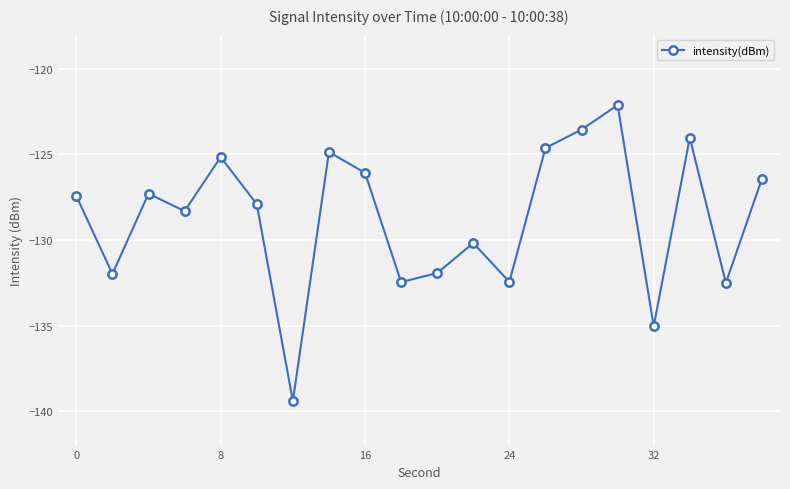

How many points are lower than both their immediate neighbors (excluding endpoints)?

7